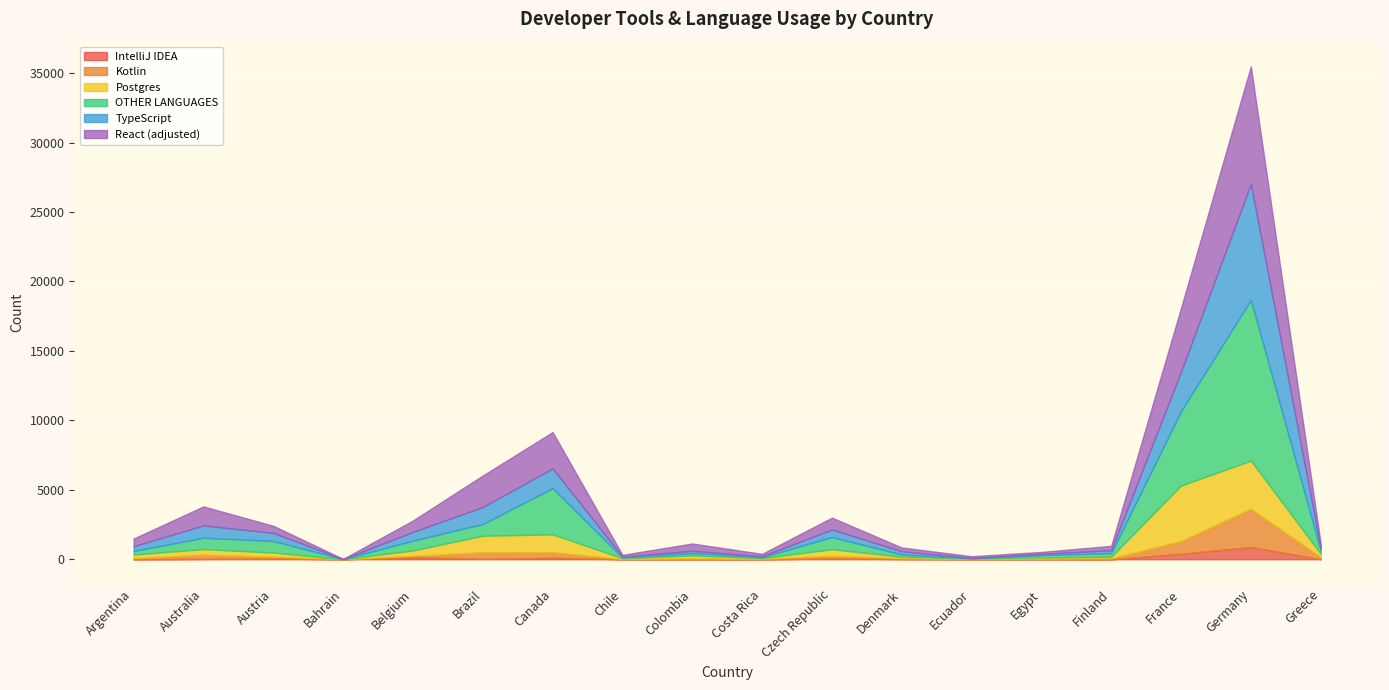

At Belgium, list the series in order from smallest to largest.

Kotlin, IntelliJ IDEA, Postgres, TypeScript, OTHER LANGUAGES, React (adjusted)